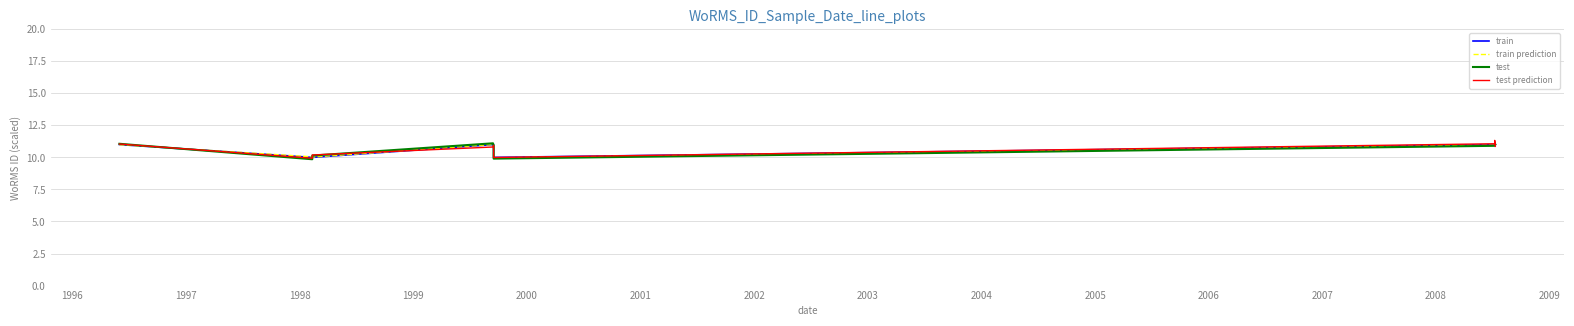

List the series in order of their peak value, lowest first.

train, train prediction, test, test prediction